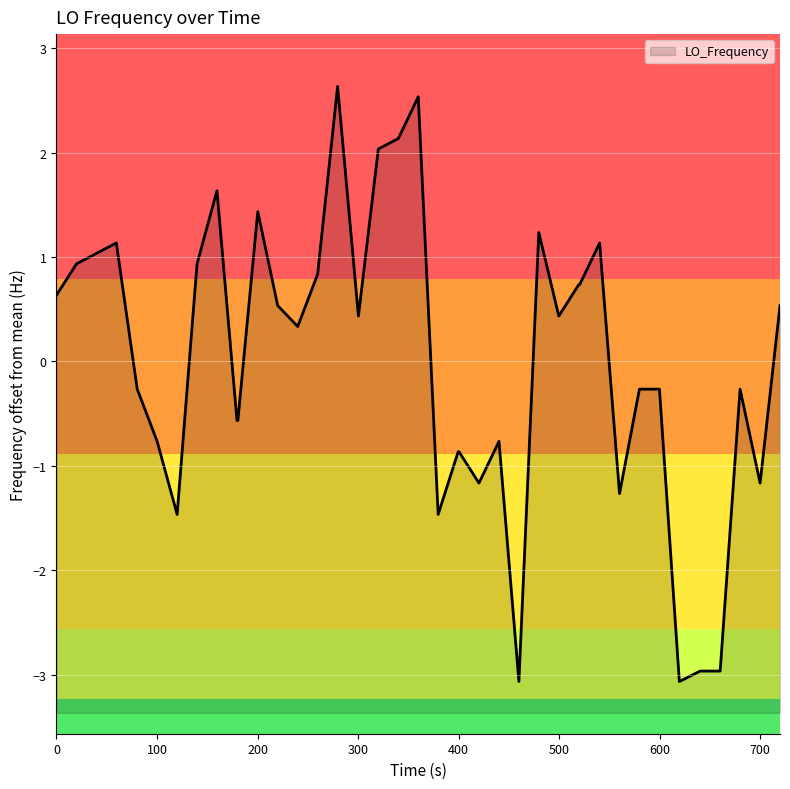

Does the chart display data point markers on the line(s)?

No